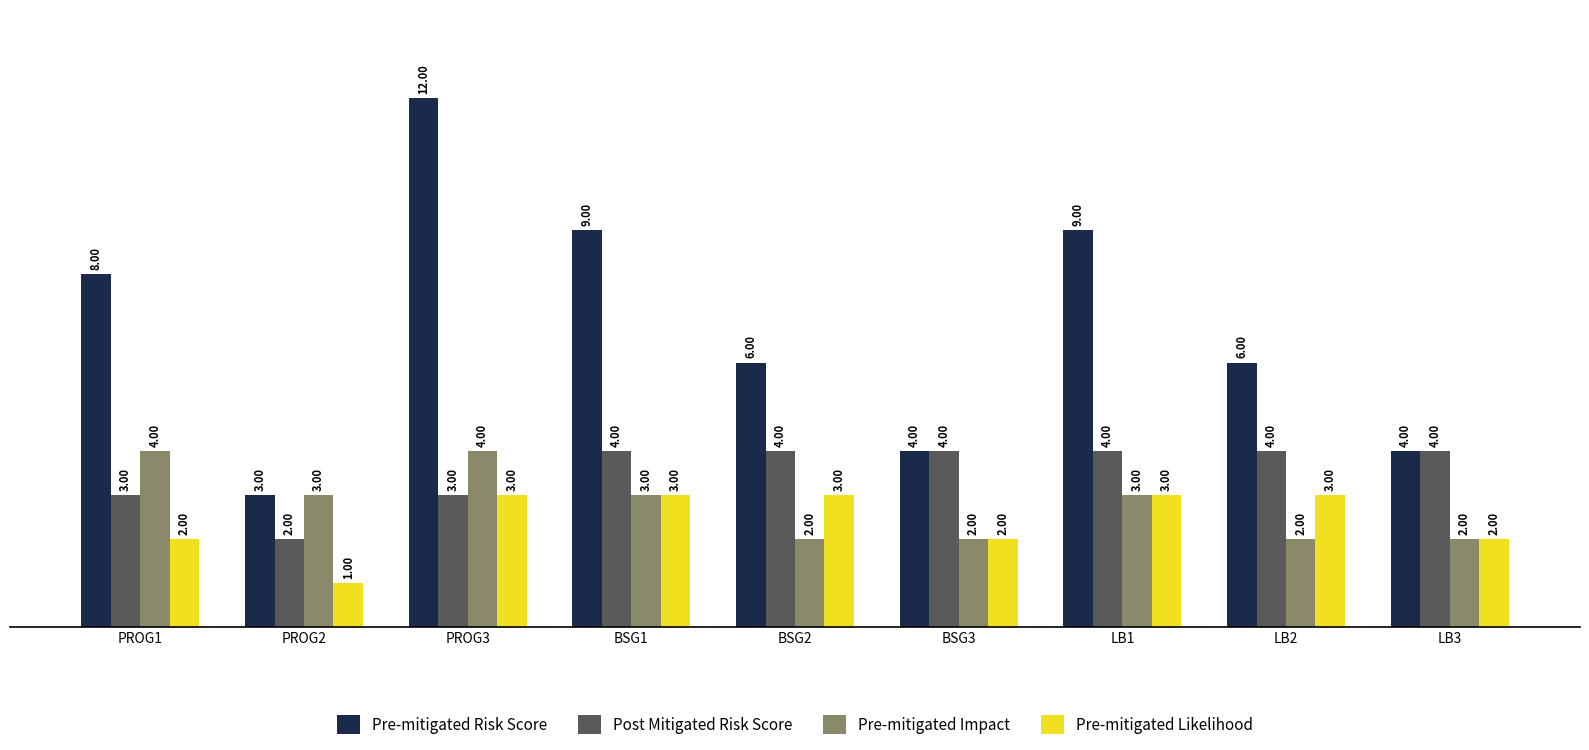

The Pre-mitigated Likelihood series shows 1 at PROG2. True or false?

True